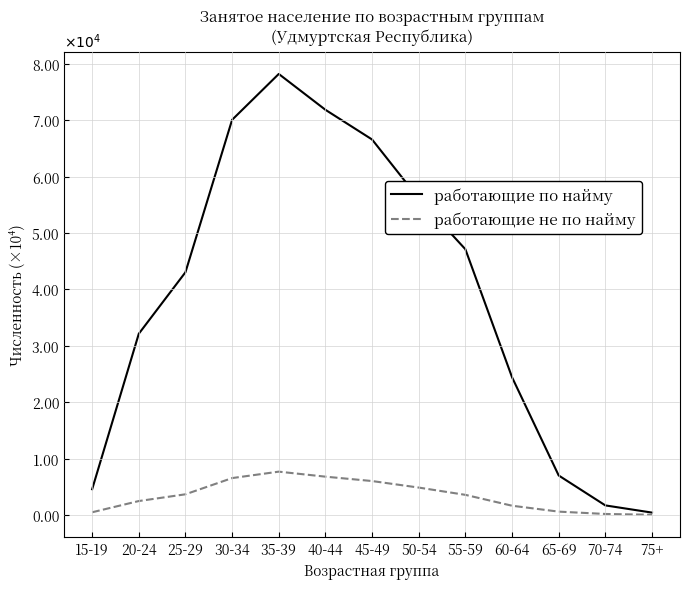

What is the average value of the работающие по найму series?

38708